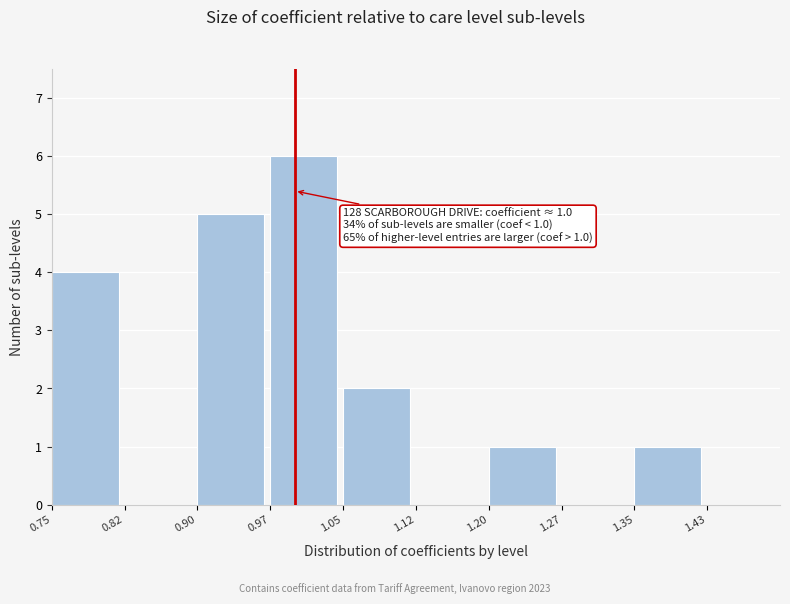

Over which range of the x-axis is the bar tallest?

0.975 to 1.050